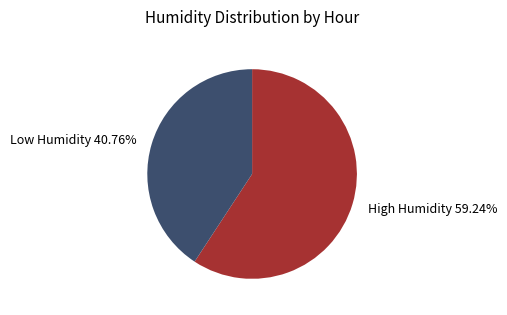

Is the sum of Low Humidity 40.76% and High Humidity 59.24% greater than half?

Yes